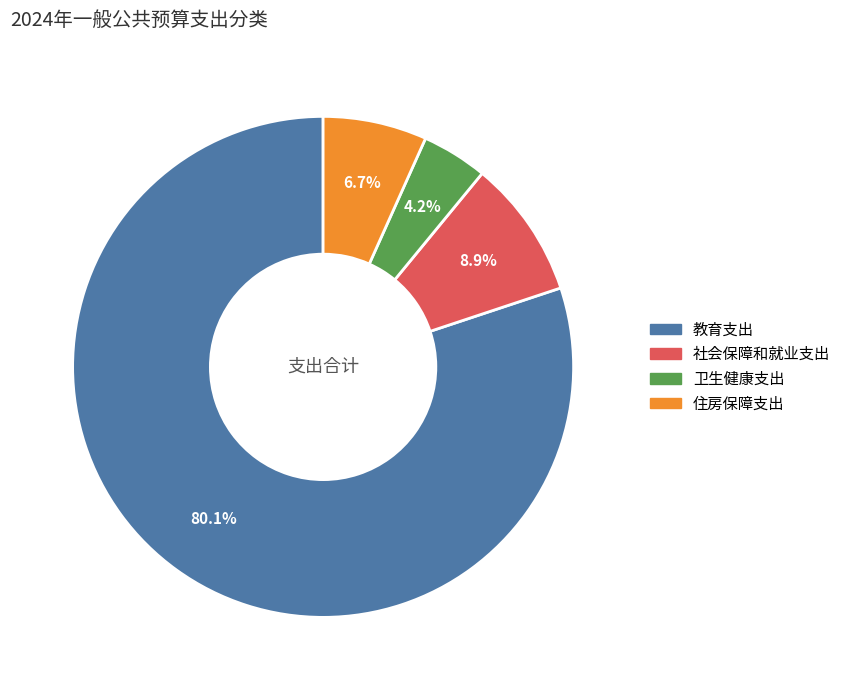

The 住房保障支出 slice represents 7% of the pie. True or false?

True